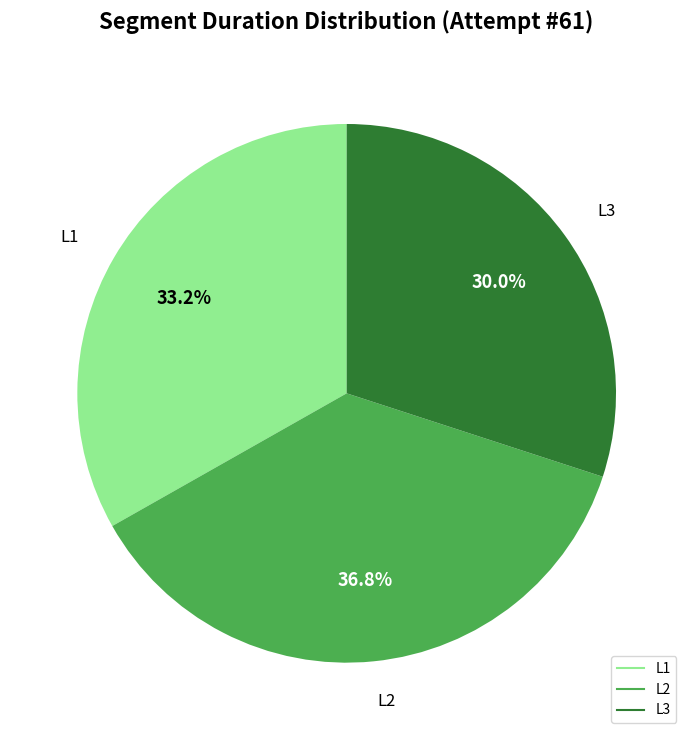

What percentage is NOT represented by L3?

70.0%